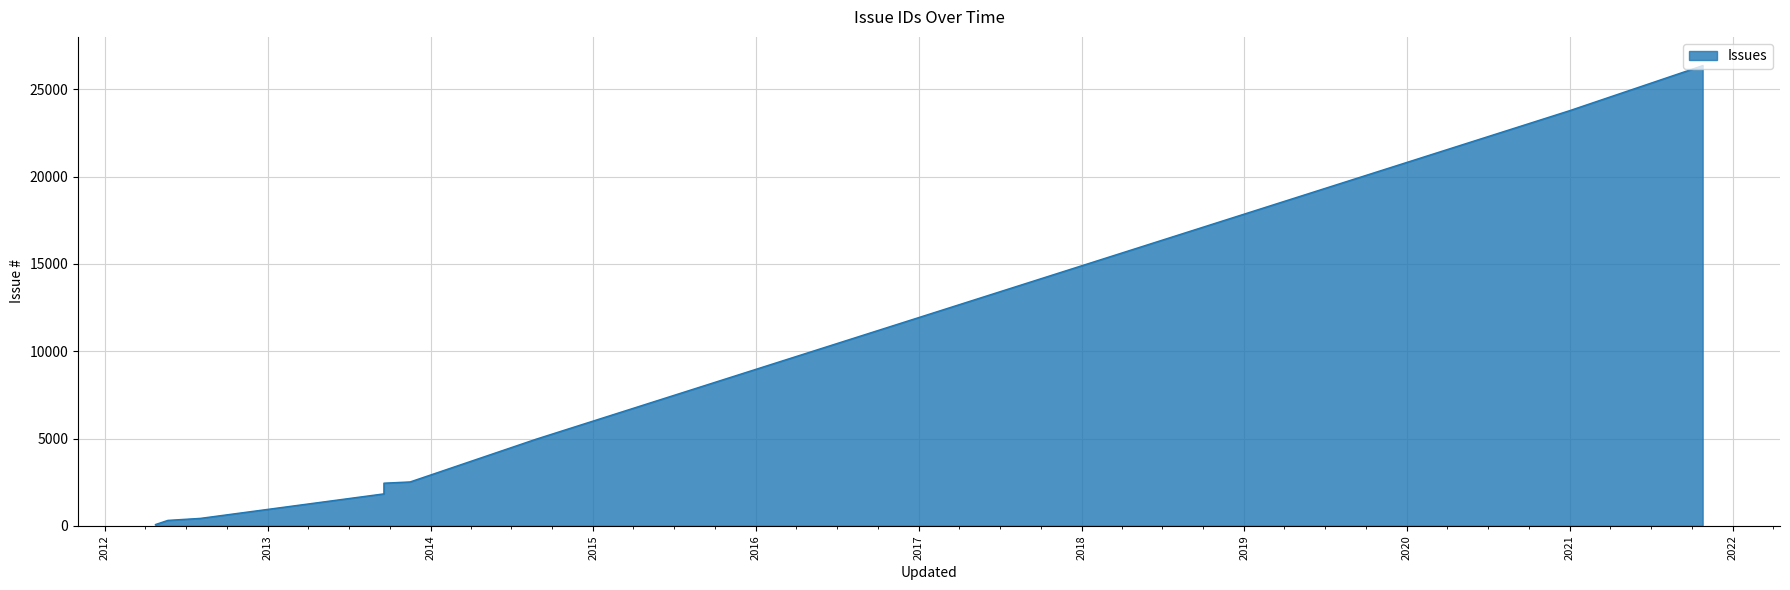

The chart shows a value of 117 at 2012-05-21 14:24. True or false?

False